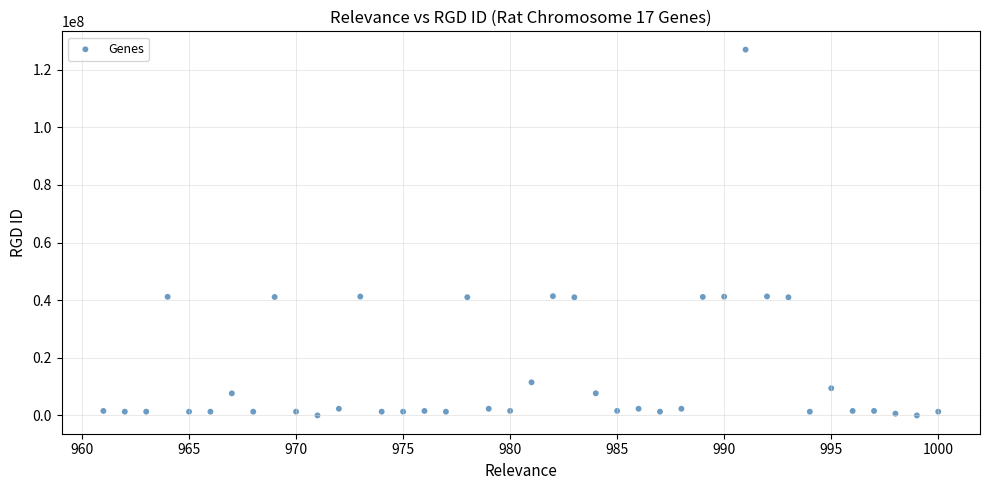

What is the range of X values (max minus min)?

39